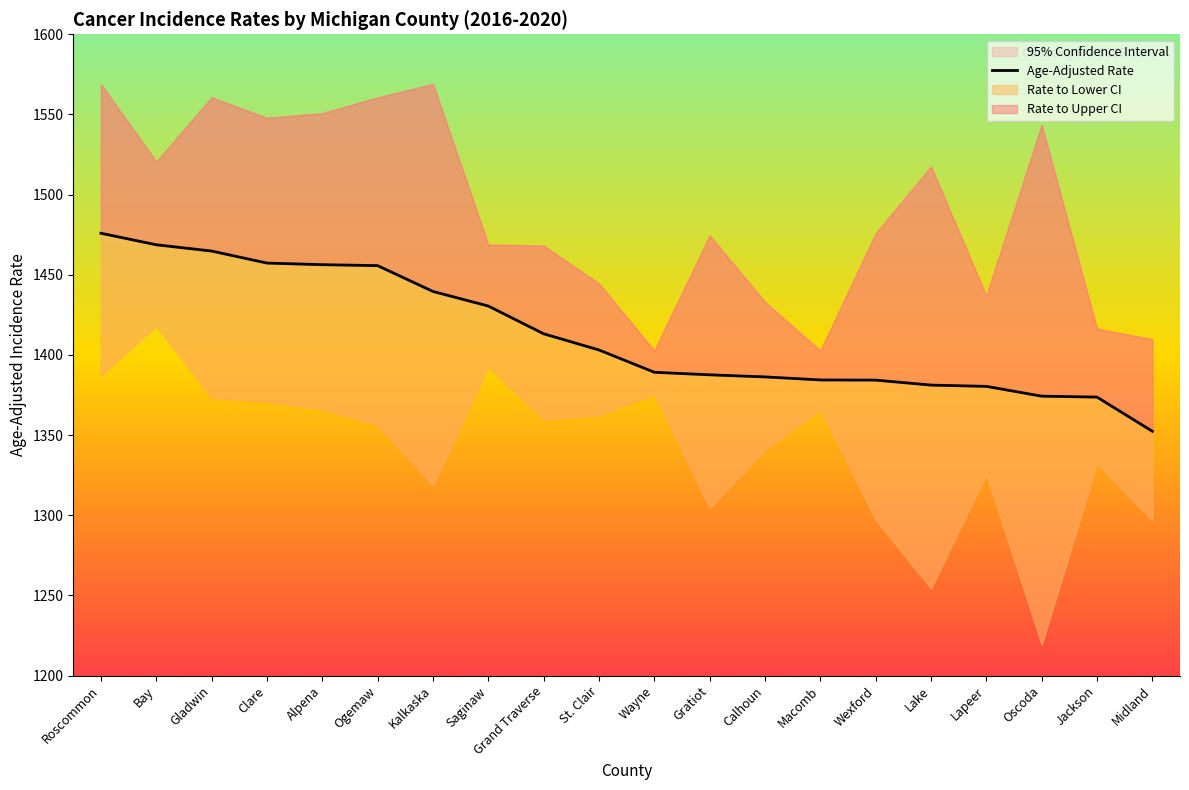

Reading left to right, what are all the values shown in this chart?

Roscommon=1475.9	Bay=1468.7	Gladwin=1464.8	Clare=1457.3	Alpena=1456.3	Ogemaw=1455.7	Kalkaska=1439.6	Saginaw=1430.5	Grand Traverse=1413.2	St. Clair=1403.1	Wayne=1389.2	Gratiot=1387.6	Calhoun=1386.3	Macomb=1384.4	Wexford=1384.3	Lake=1381.2	Lapeer=1380.4	Oscoda=1374.3	Jackson=1373.7	Midland=1352.4